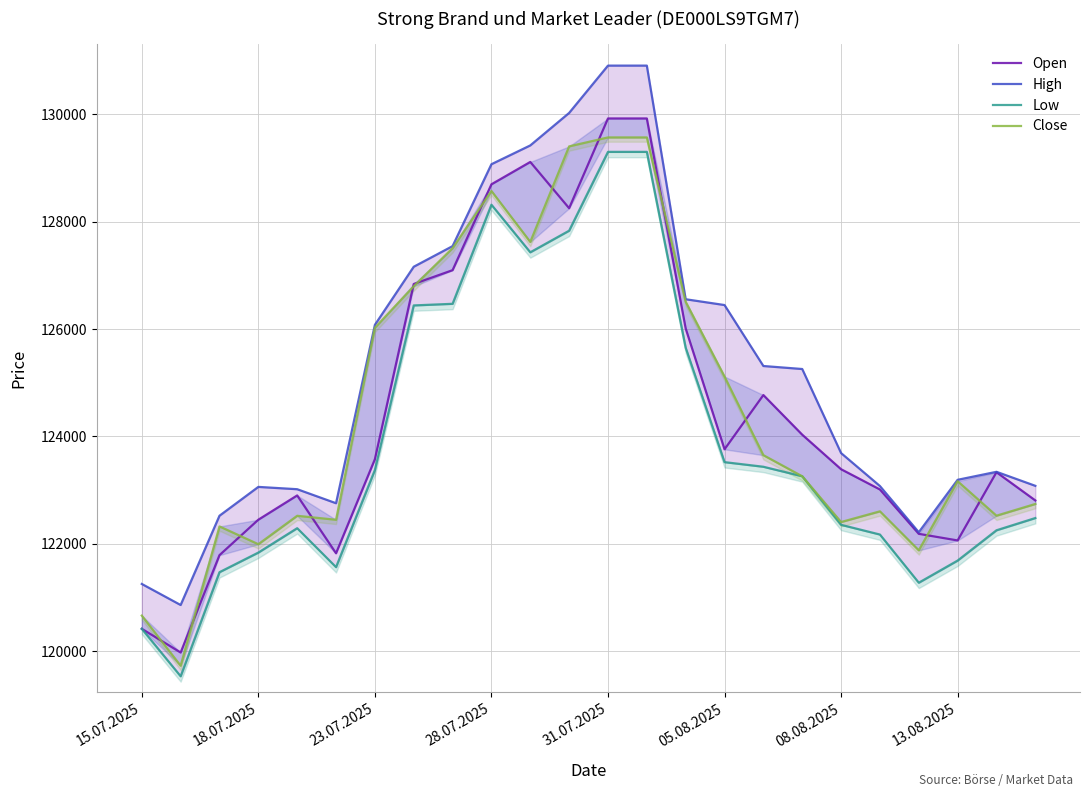

How many series are shown in this chart?

4